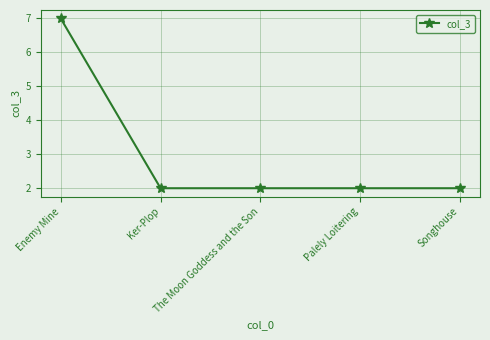

Between Enemy Mine and Ker-Plop, which is larger?

Enemy Mine